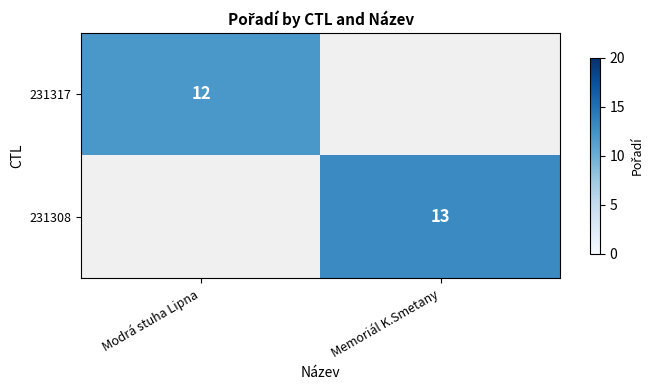

Is it true that 231308 equals 3.2 at Memoriál K.Smetany?

False